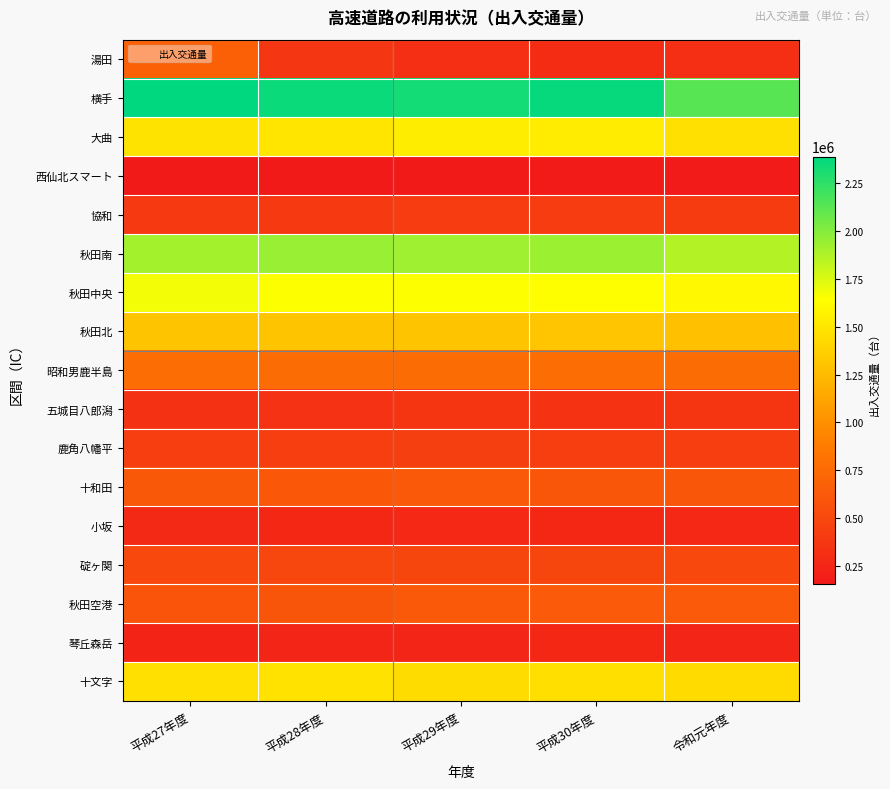

Which series has the largest total across all categories?

横手